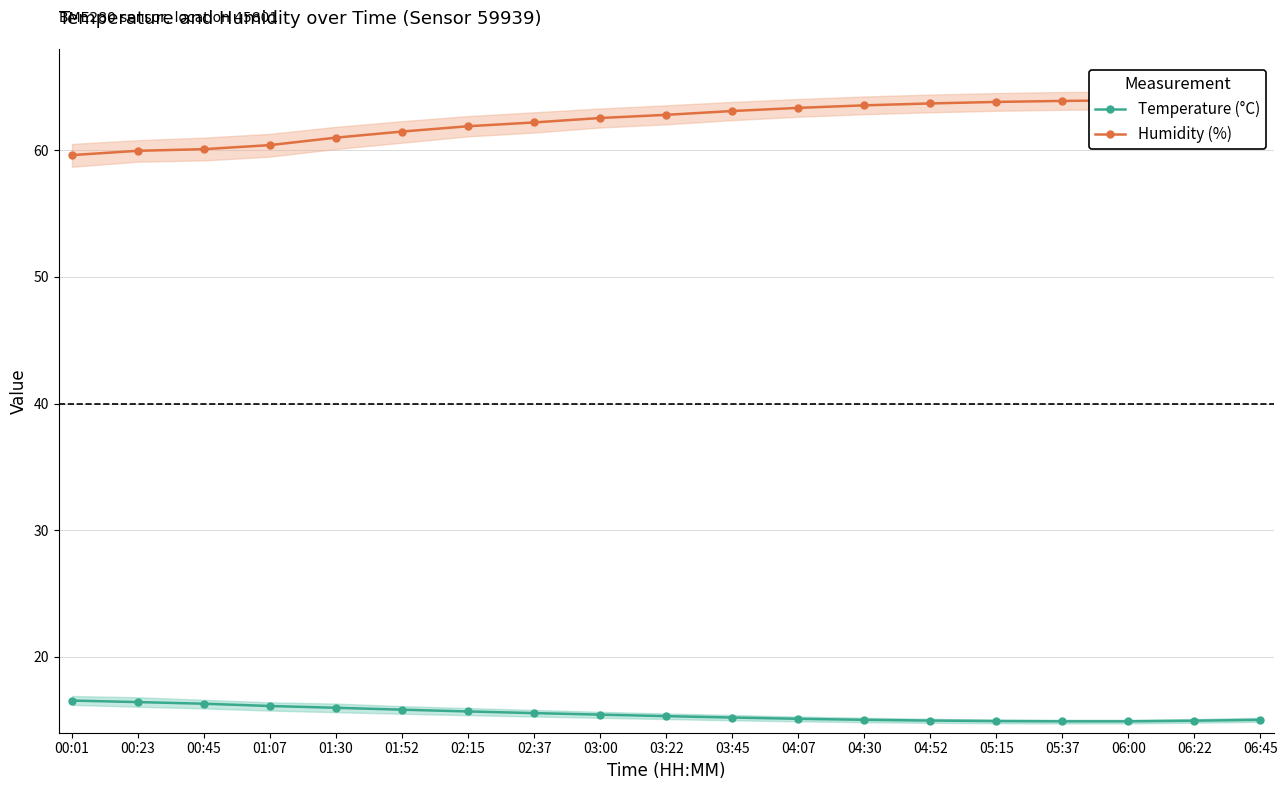

True or false: Temperature (°C) and Humidity (%) cross at least once.

False